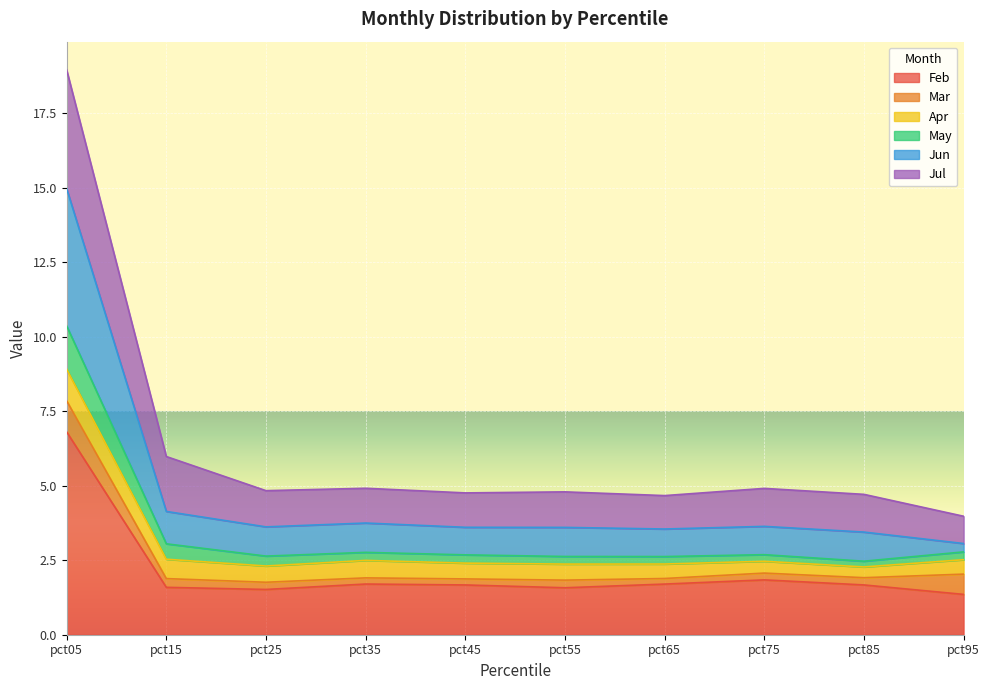

At which category is the sum across all series the highest?

pct05